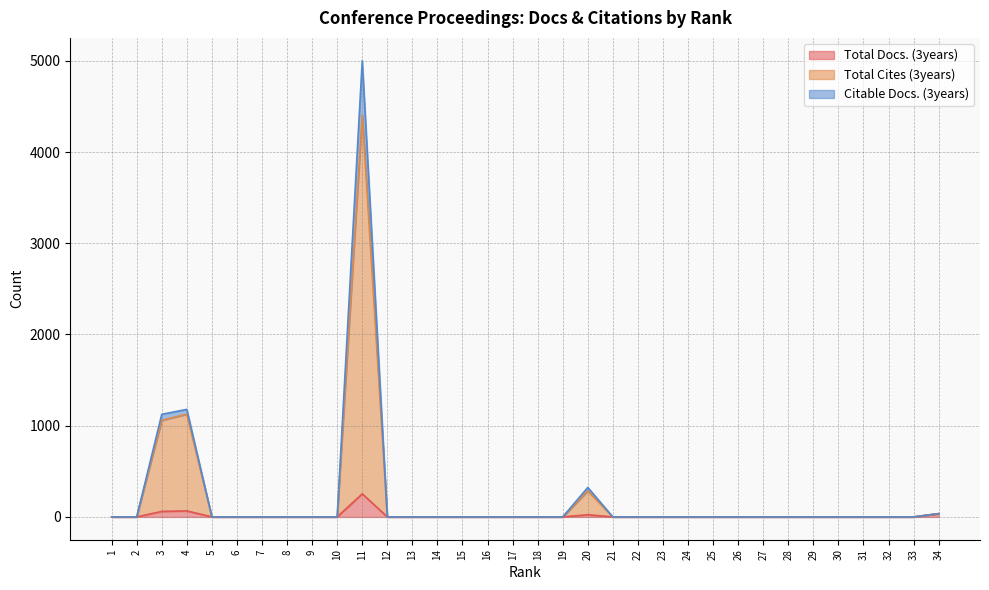

Rank the series by their maximum value, from lowest to highest.

Total Docs. (3years), Total Cites (3years), Citable Docs. (3years)